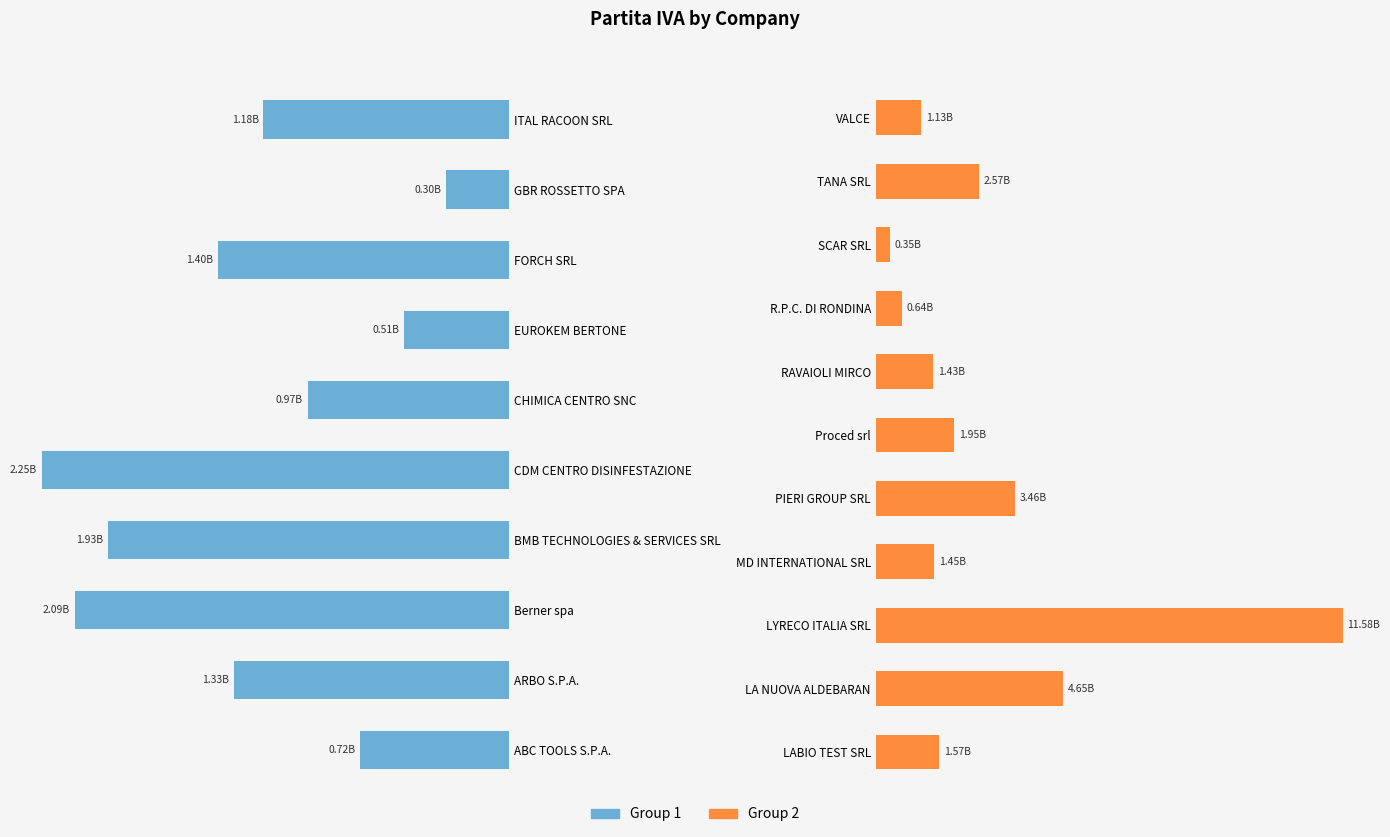

Is it true that the value at SCAR SRL is 353240237?

True